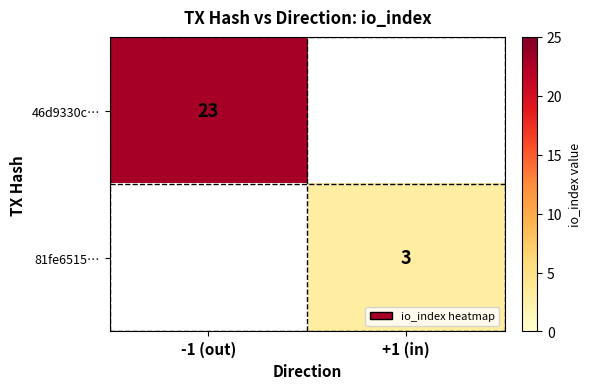

Is it true that 46d9330c… equals 23 at -1 (out)?

True